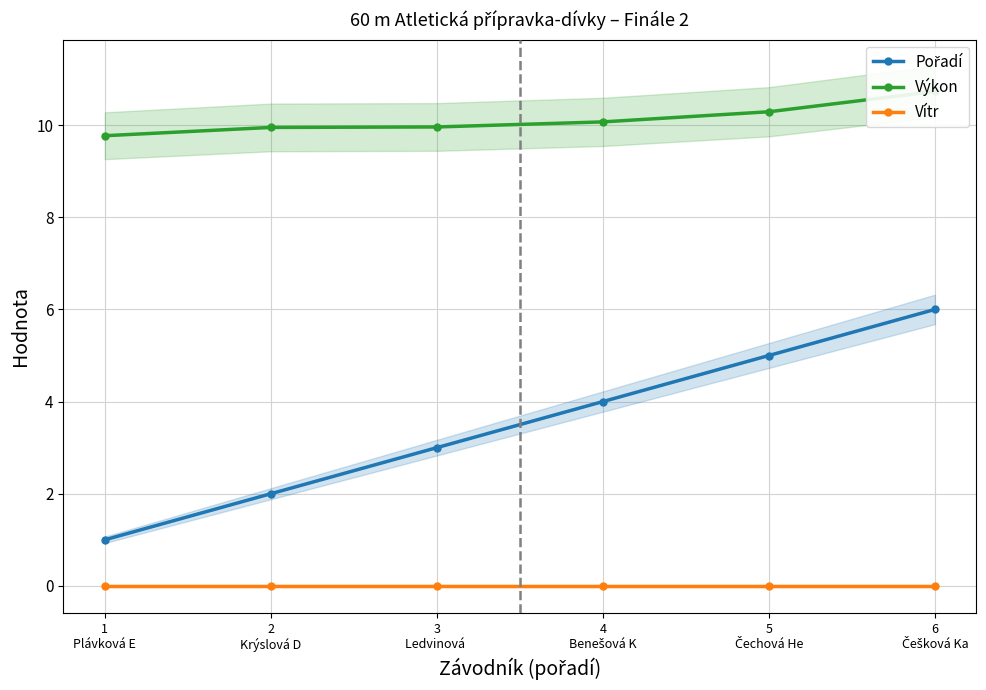

How many data points does each series have?

6